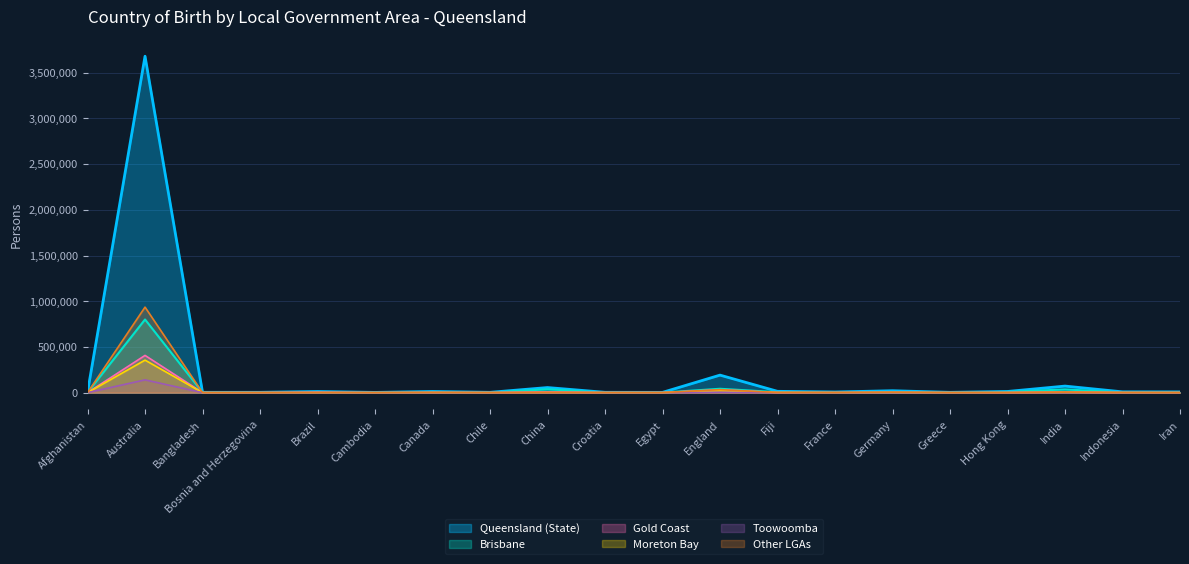

At France, list the series in order from largest to smallest.

Queensland (State), Brisbane, Other LGAs, Gold Coast, Moreton Bay, Toowoomba